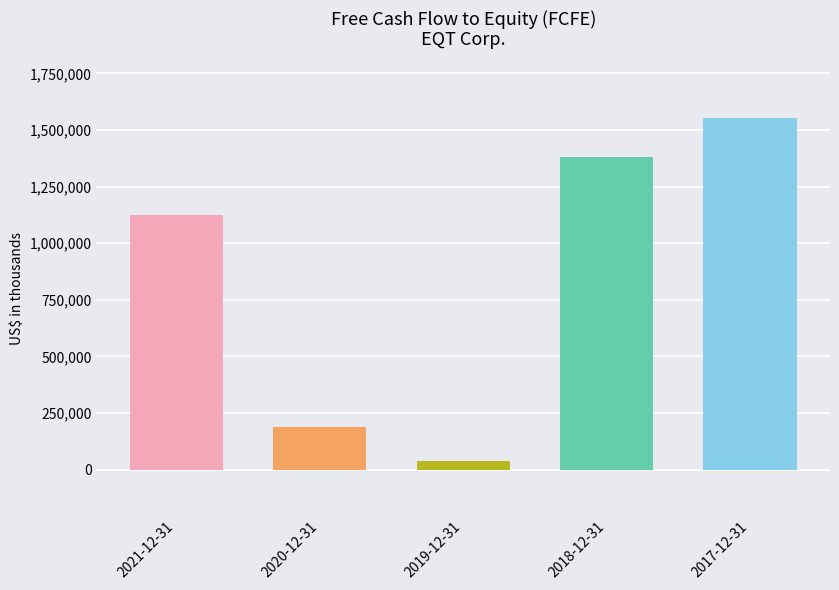

What position from the left is 2017-12-31?

5